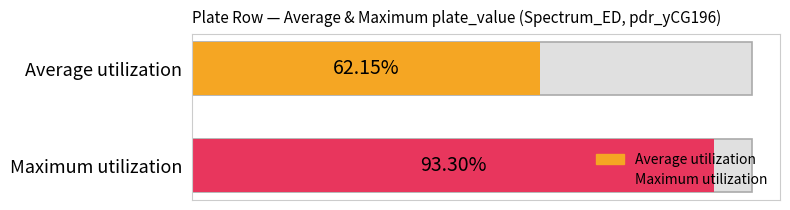

Read the Maximum utilization value at A.

0.9